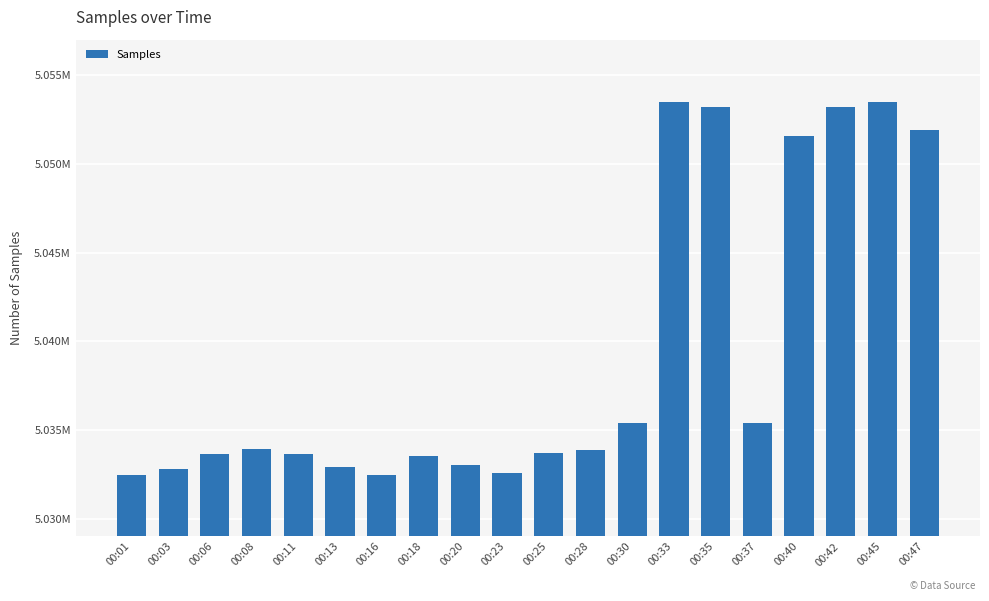

What is the change in value from 00:16 to 00:25?

+1266